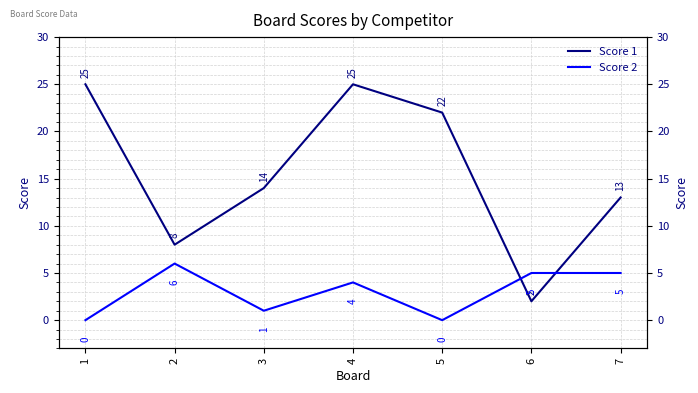

Count the number of categories in the chart.

7